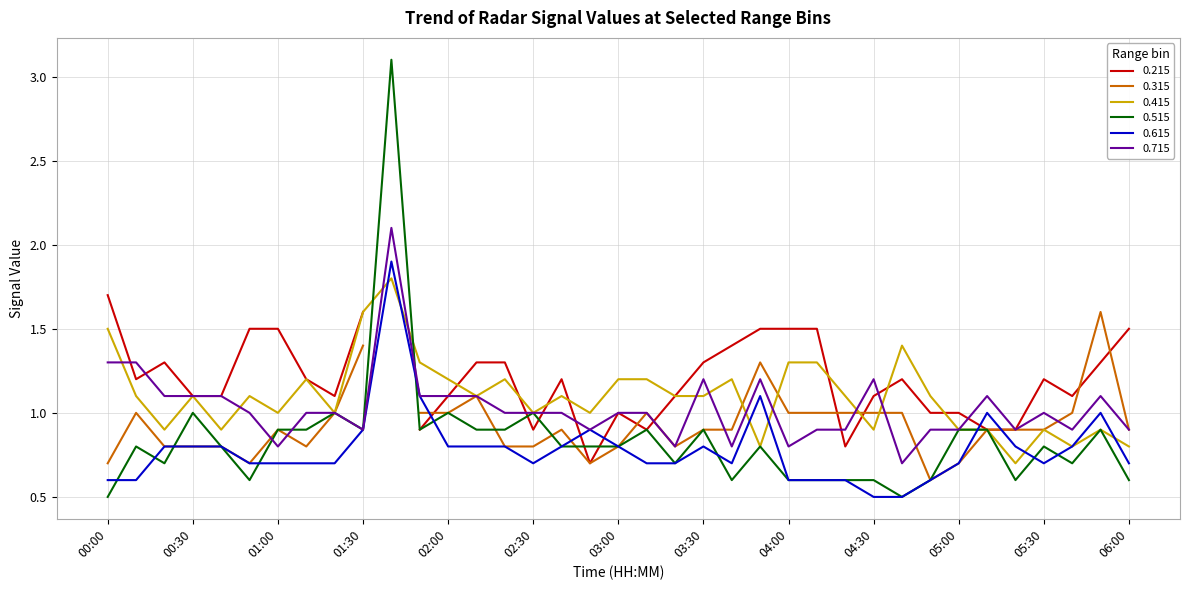

The value of 0.515 at 04:00 is 1.0. True or false?

False